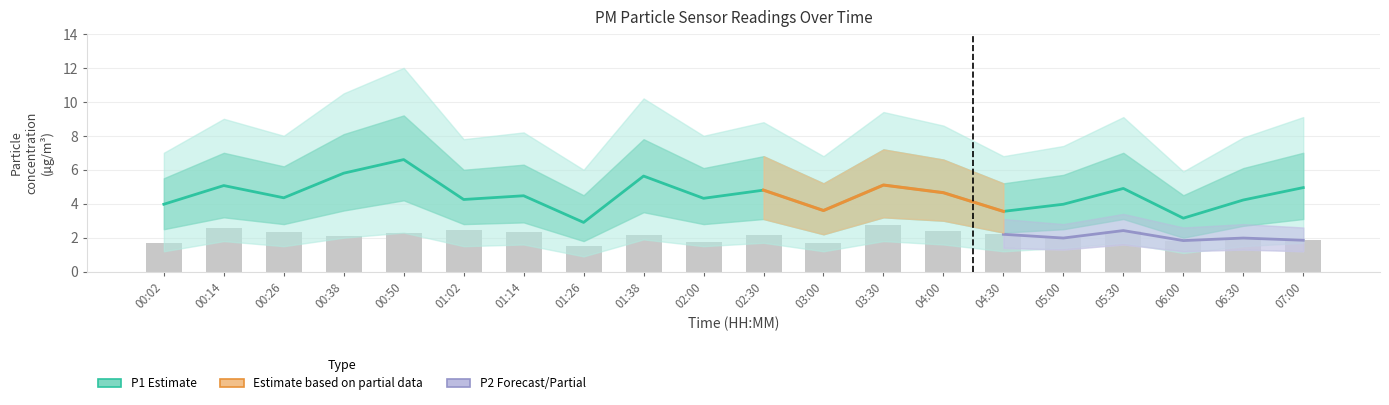

Reading left to right, extract all data points from this chart.

P1: 4.0	5.1	4.3	5.8	6.6	4.2	4.5	2.9	5.6	4.3	4.8	3.6	5.1	4.7	3.5	4.0	4.9	3.1	4.2	5.0
P2: 1.7	2.6	2.4	2.1	2.3	2.5	2.4	1.5	2.1	1.8	2.1	1.7	2.7	2.4	2.2	2.0	2.4	1.8	2.0	1.9